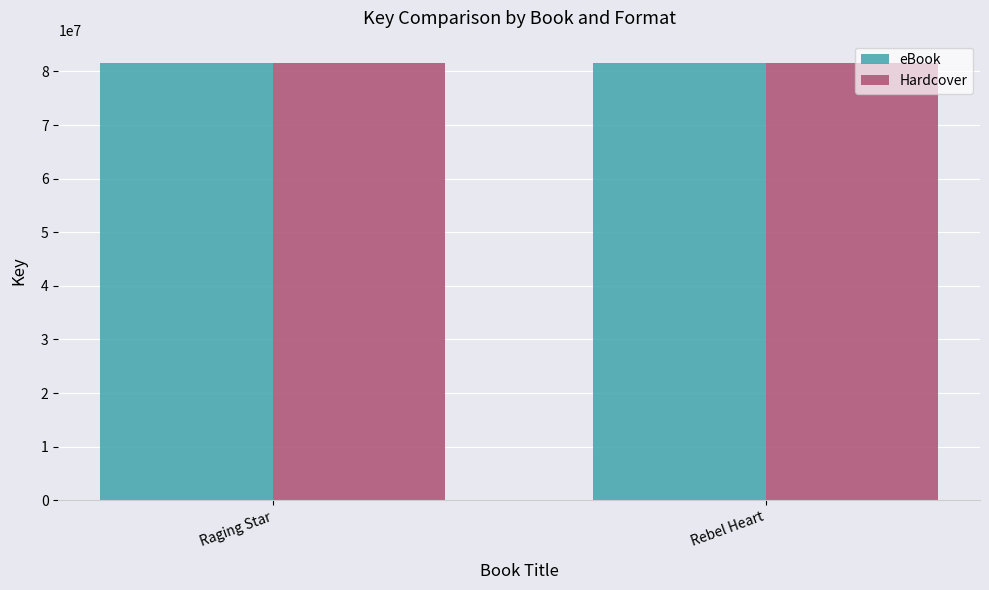

What value does the Hardcover series have at Rebel Heart?

81669450